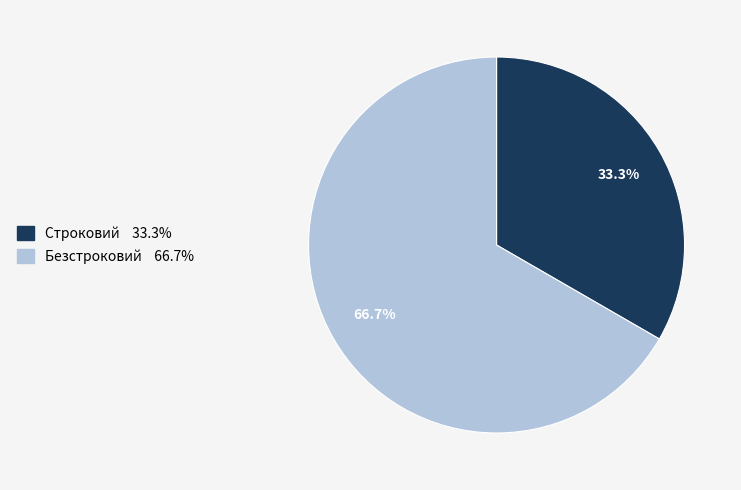

Which category has the biggest portion of the pie?

Безстроковий